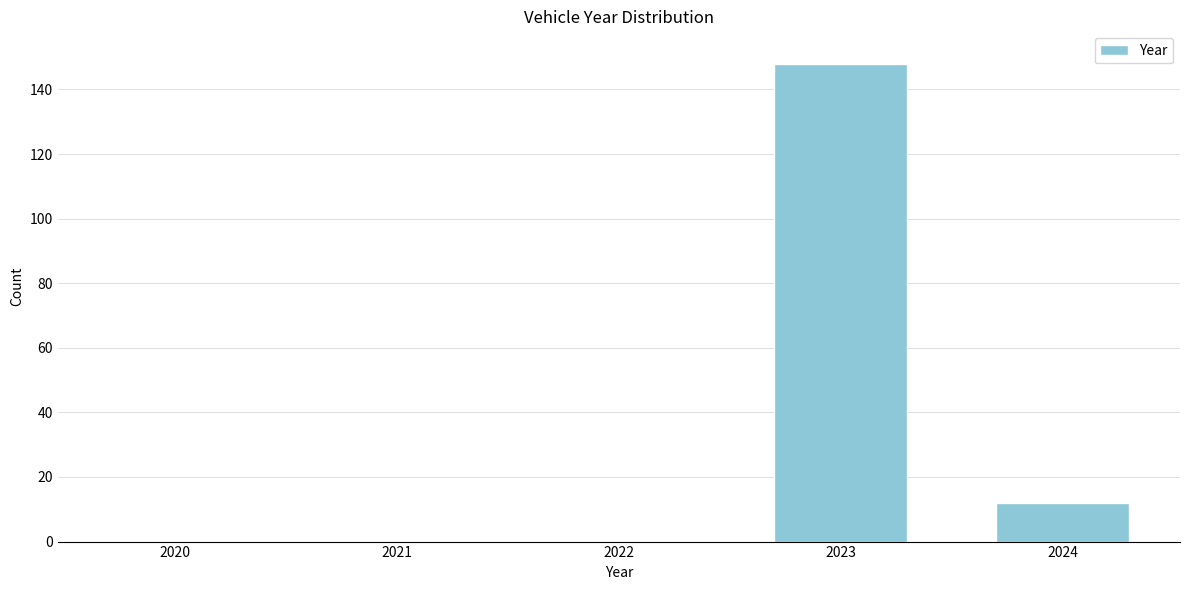

Reading right to left, list all the values displayed in this chart.

2024=12	2023=148	2022=0	2021=0	2020=0